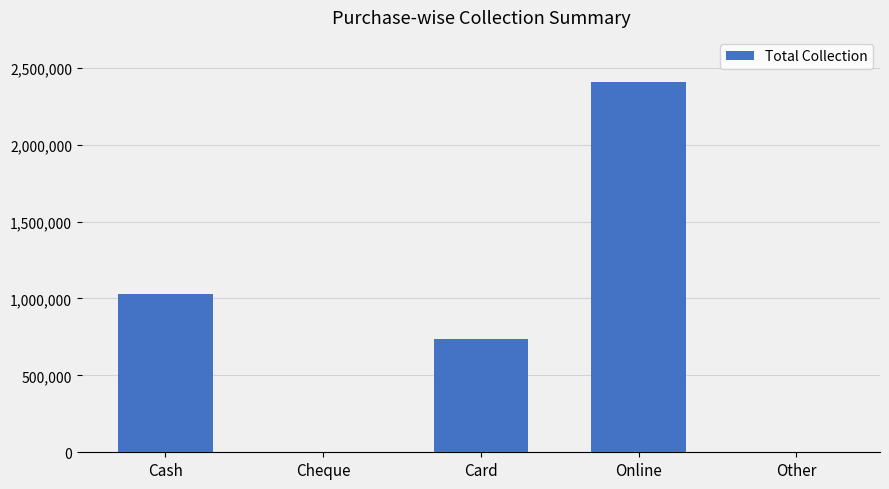

The value at Online is 1614431. True or false?

False